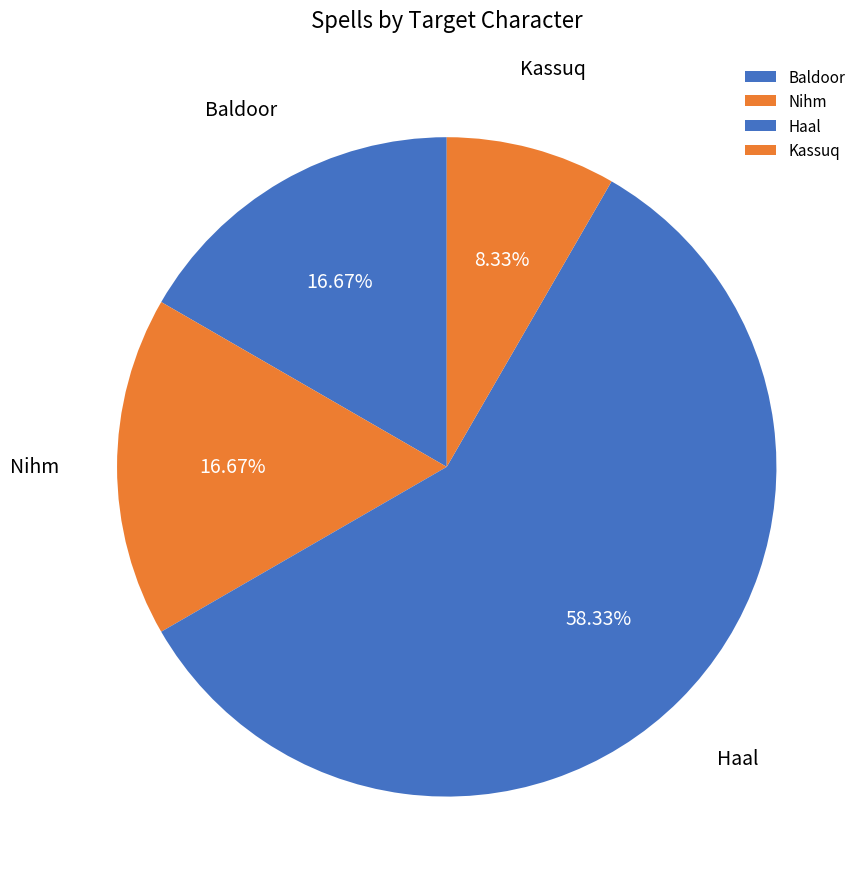

Which category has the smallest portion of the pie?

Kassuq